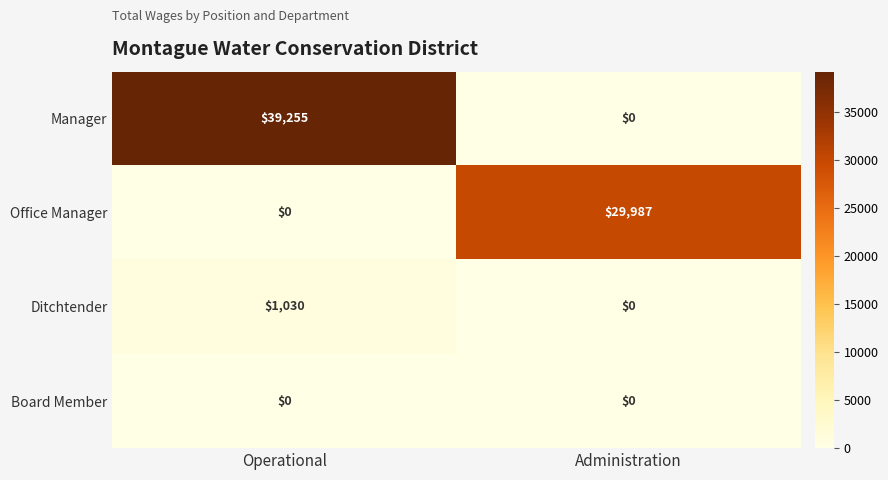

What is the average value of the Office Manager series?

14994